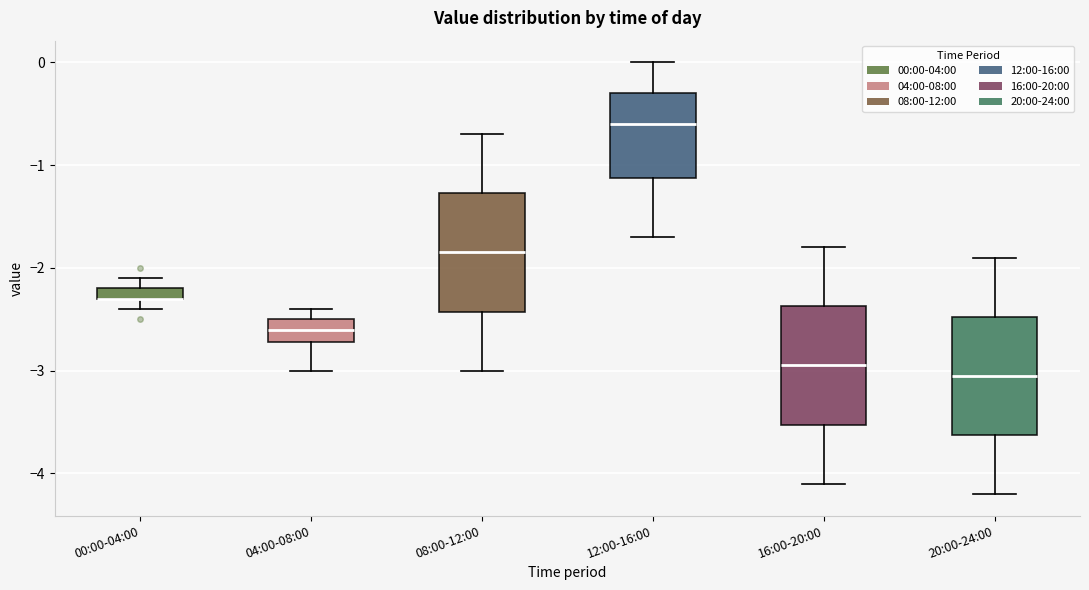

Where does the median line of the box for 12:00-16:00 sit on the y-axis? The values are not printed on the chart, so give them approximately, as read against the axis.

-0.6